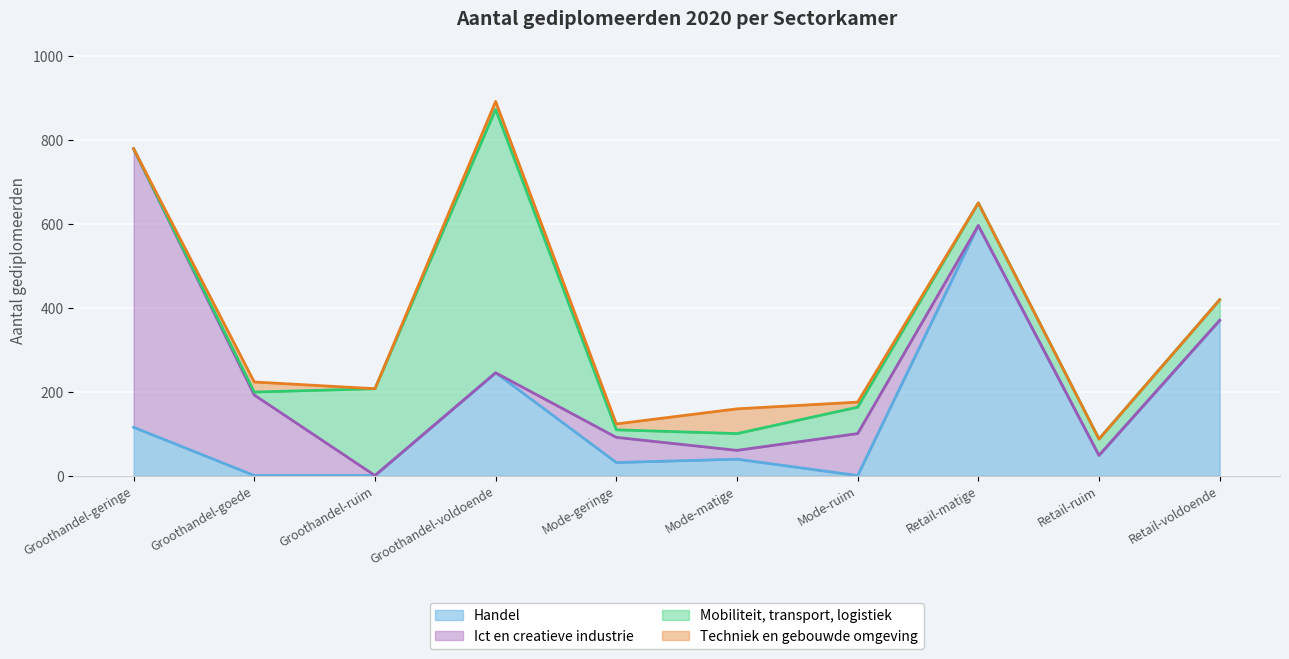

Where is the first local maximum for Ict en creatieve industrie?

Mode-geringe